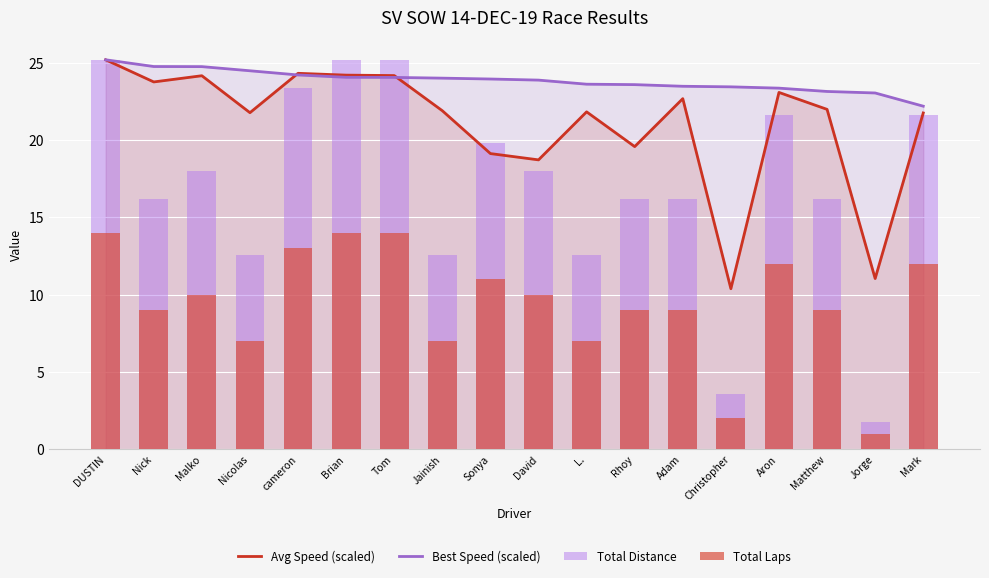

Reading left to right, transcribe all the data shown in this chart.

Avg Speed (scaled): 25.2	23.8	24.2	21.8	24.3	24.2	24.2	21.9	19.1	18.7	21.8	19.6	22.7	10.4	23.1	22.0	11.0	21.8
Best Speed (scaled): 25.2	24.8	24.8	24.5	24.2	24.1	24.1	24.0	24.0	23.9	23.6	23.6	23.5	23.5	23.4	23.2	23.1	22.2
Total Distance: 25.2	16.2	18.0	12.6	23.4	25.2	25.2	12.6	19.8	18.0	12.6	16.2	16.2	3.6	21.6	16.2	1.8	21.6
Total Laps: 14.0	9.0	10.0	7.0	13.0	14.0	14.0	7.0	11.0	10.0	7.0	9.0	9.0	2.0	12.0	9.0	1.0	12.0